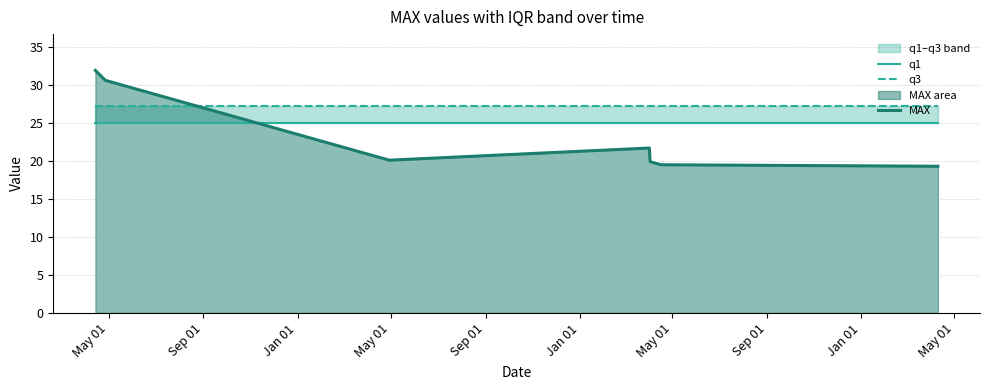

Reading left to right, transcribe all the data shown in this chart.

q1: 25.0	25.0	25.0	25.0	25.0	25.0	25.0
q3: 27.2	27.2	27.2	27.2	27.2	27.2	27.2
MAX: 31.9	30.6	20.1	21.7	19.9	19.5	19.3